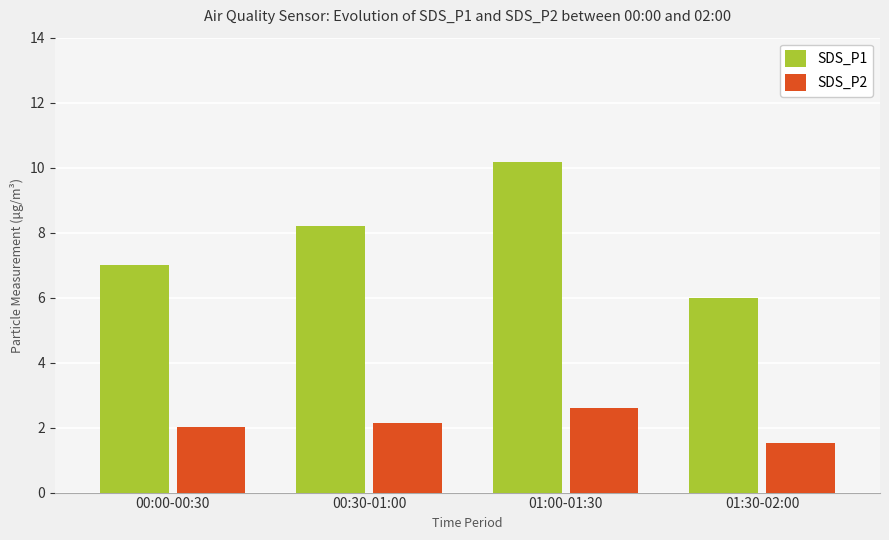

What are all the series names shown in the legend?

SDS_P1, SDS_P2